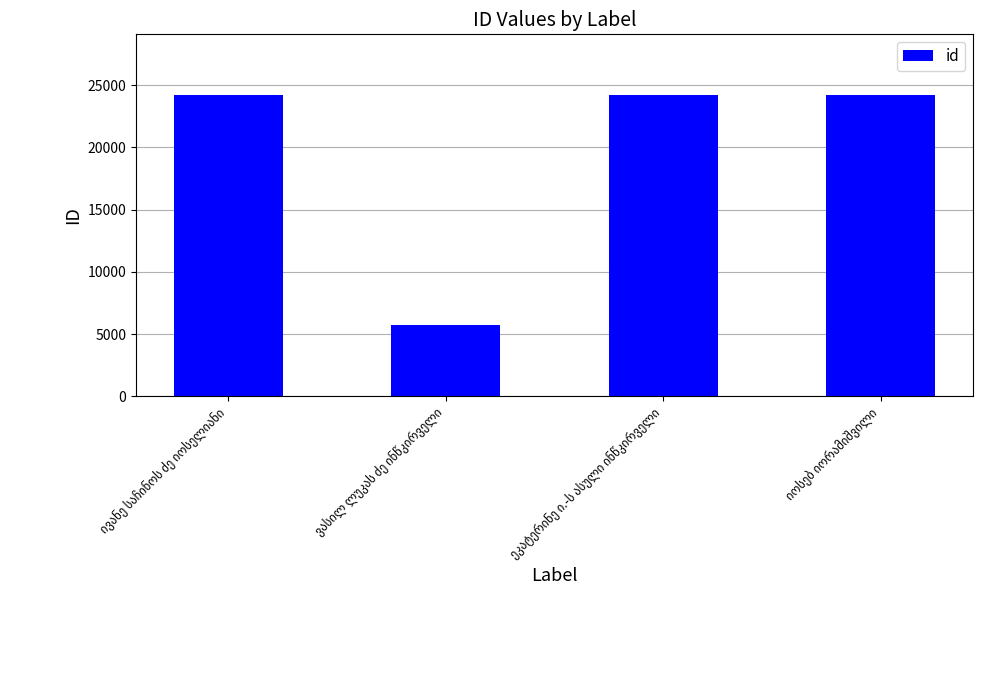

What is the difference between the maximum and minimum values?

18523